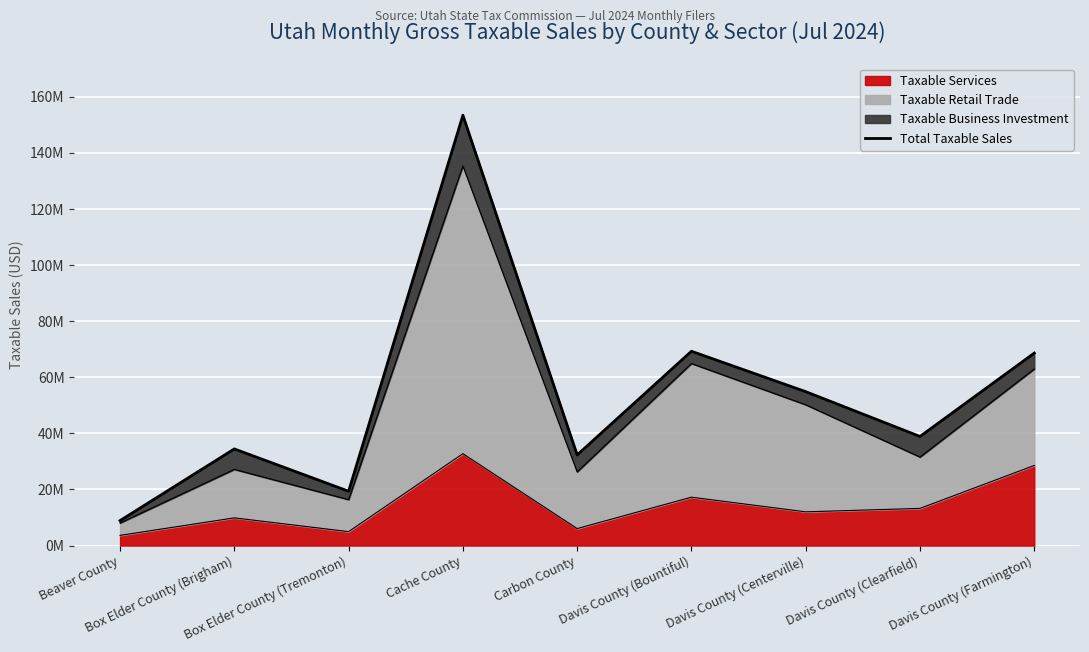

Reading left to right, transcribe all the data shown in this chart.

8897920	34456484	19368530	153433720	32309618	69283761	54877898	38903188	68636853